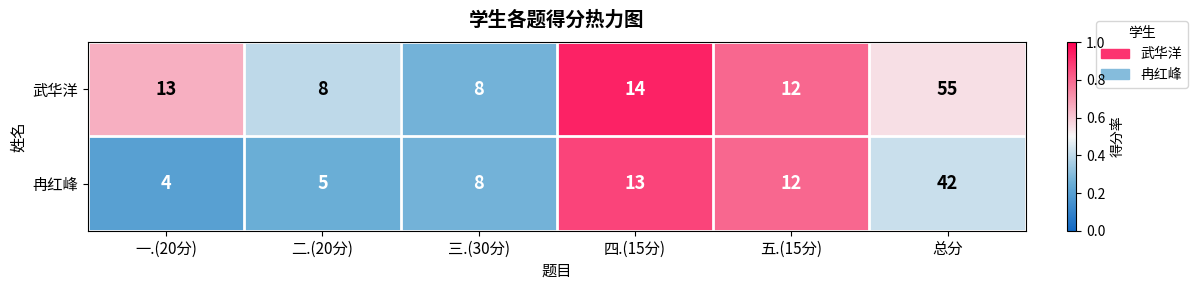

Rank the series by their maximum value, from lowest to highest.

冉红峰, 武华洋